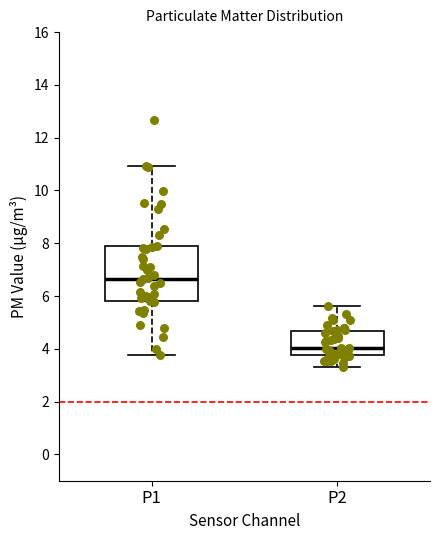

Which box's median line is the highest?

P1